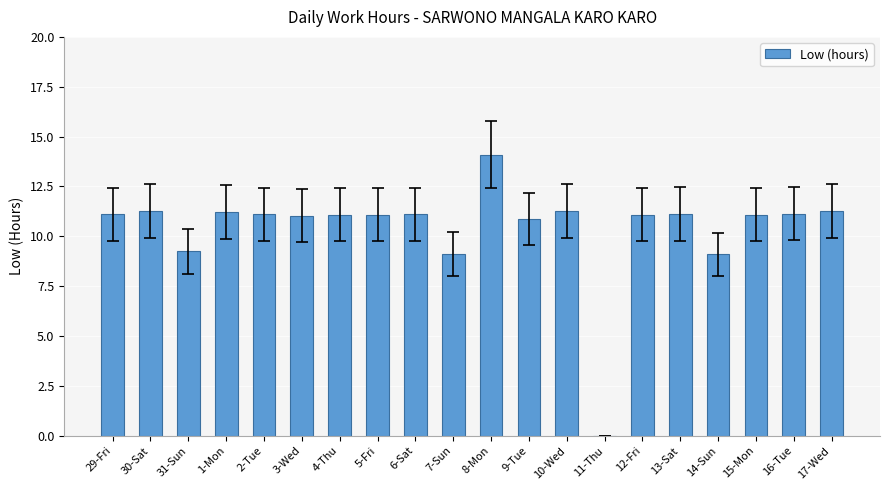

Is it true that the value at 1-Mon is 11.2?

True